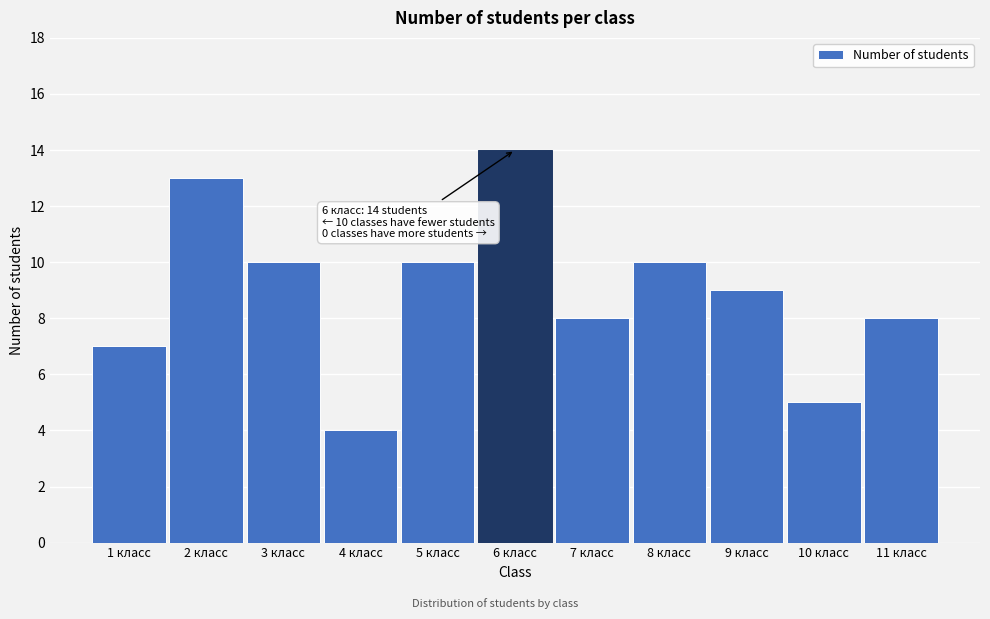

Reading left to right, what are all the values shown in this chart?

7	13	10	4	10	14	8	10	9	5	8